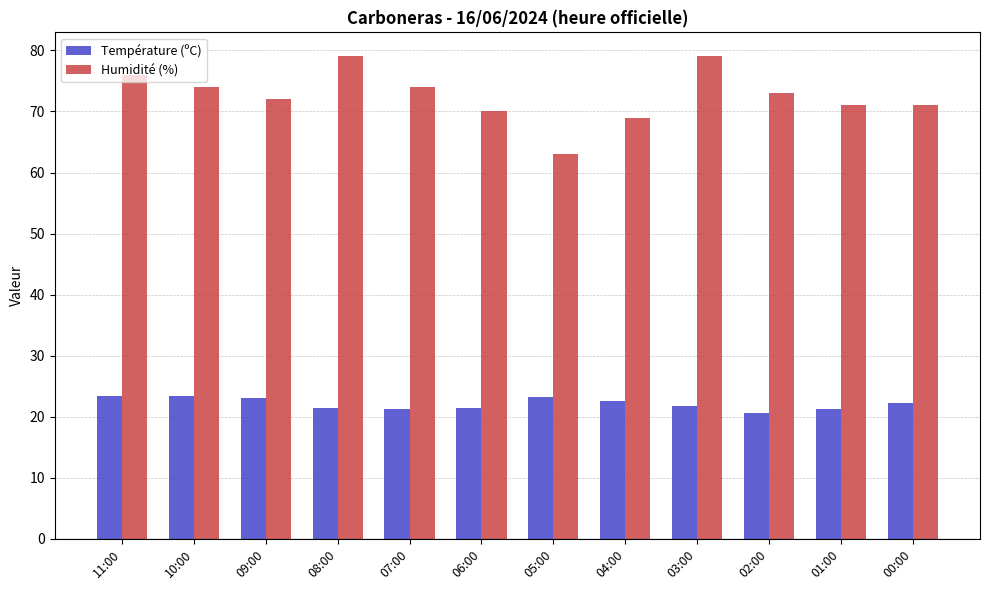

At how many categories does at least one series exceed 62?

12